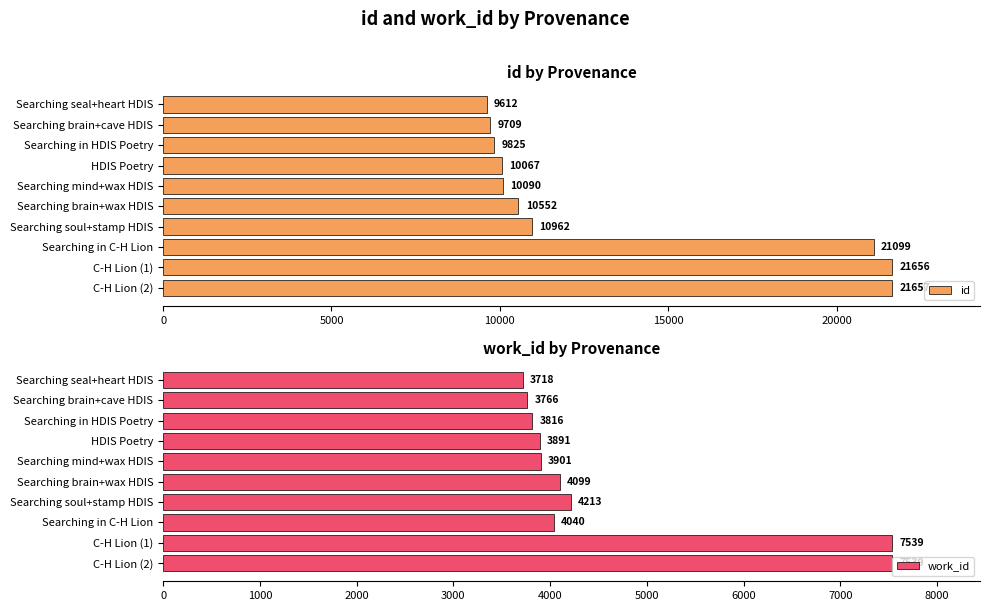

Count the number of data series in this chart.

2